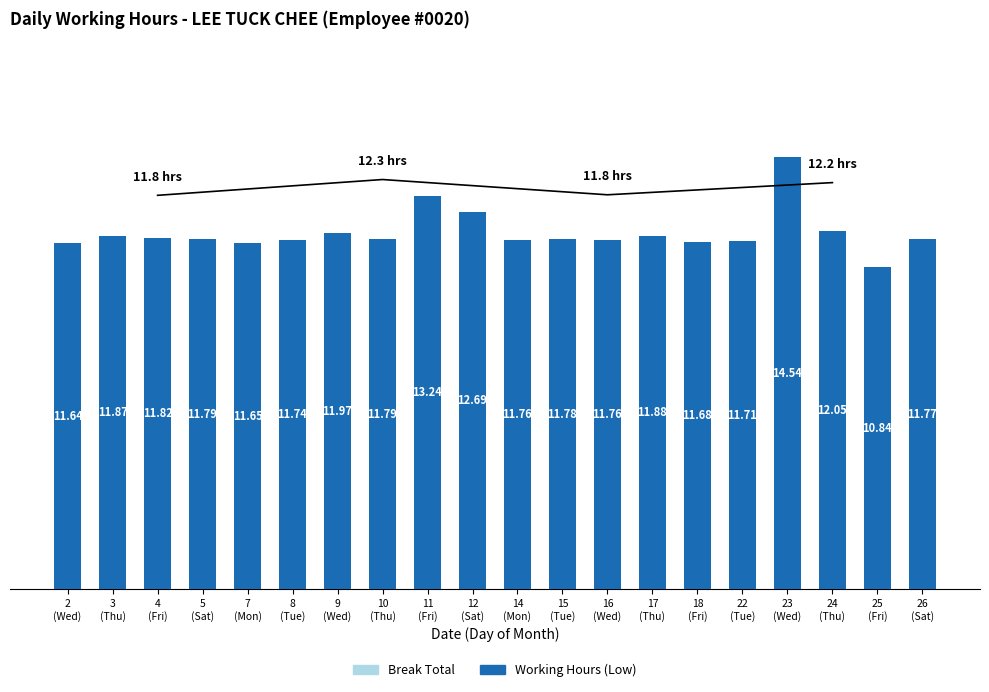

Is the value of Break Total at 7
(Mon) greater than the value of Working Hours (Low) at 3
(Thu)?

No